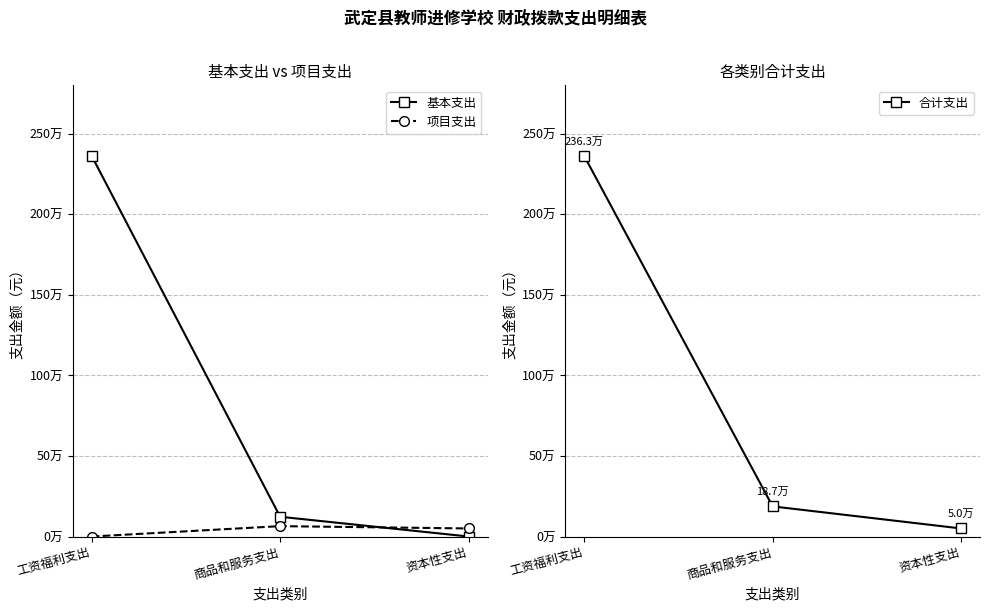

Which series has the widest spread of values?

基本支出